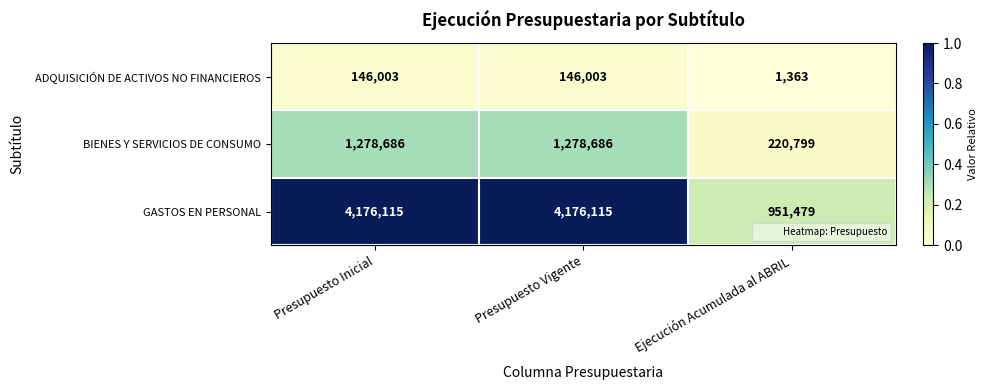

Reading left to right, what are all the values shown in this chart?

ADQUISICIÓN DE ACTIVOS NO FINANCIEROS: 146003	146003	1363
BIENES Y SERVICIOS DE CONSUMO: 1278686	1278686	220799
GASTOS EN PERSONAL: 4176115	4176115	951479